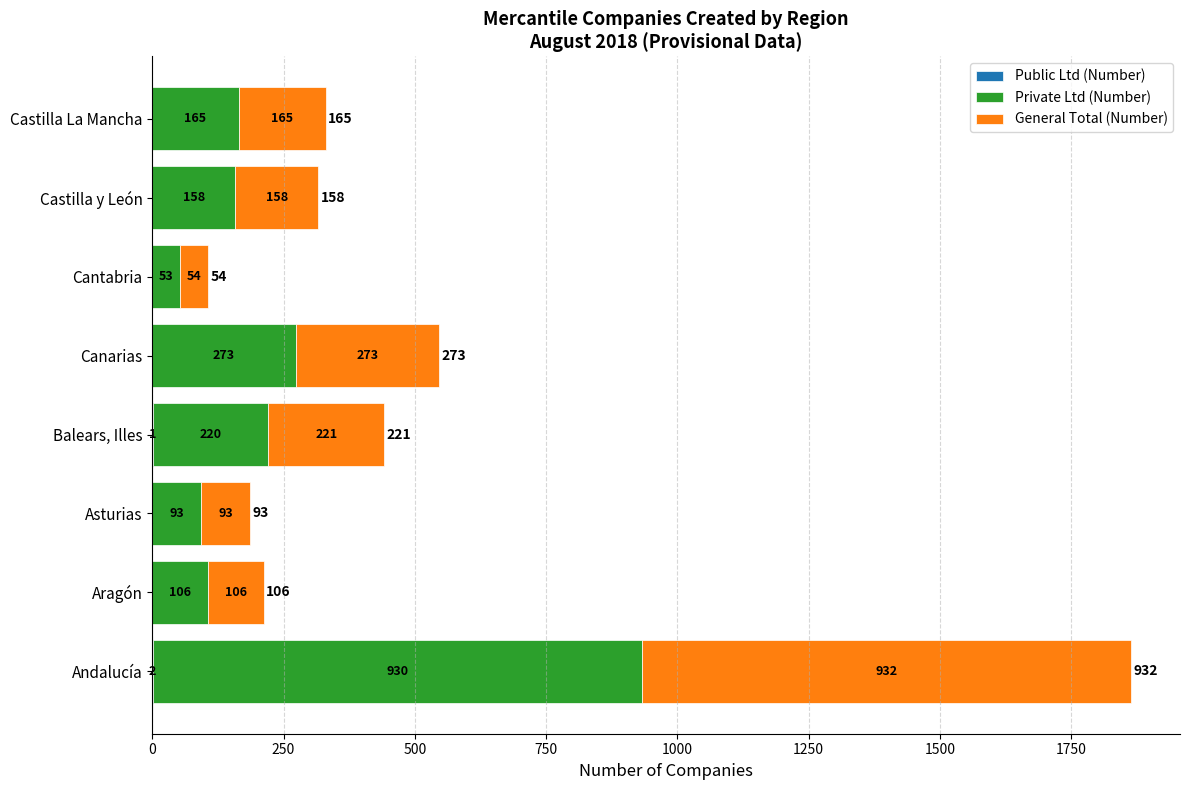

How many categories are shown in the chart?

8